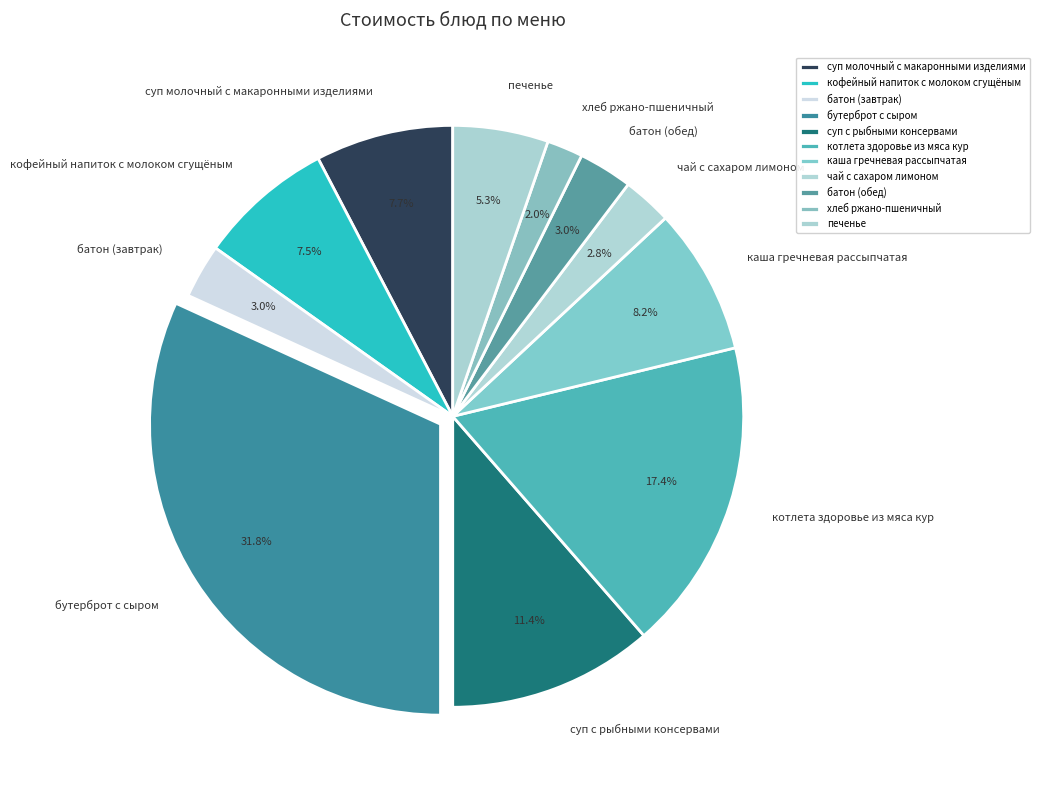

What percentage is NOT represented by печенье?

94.7%